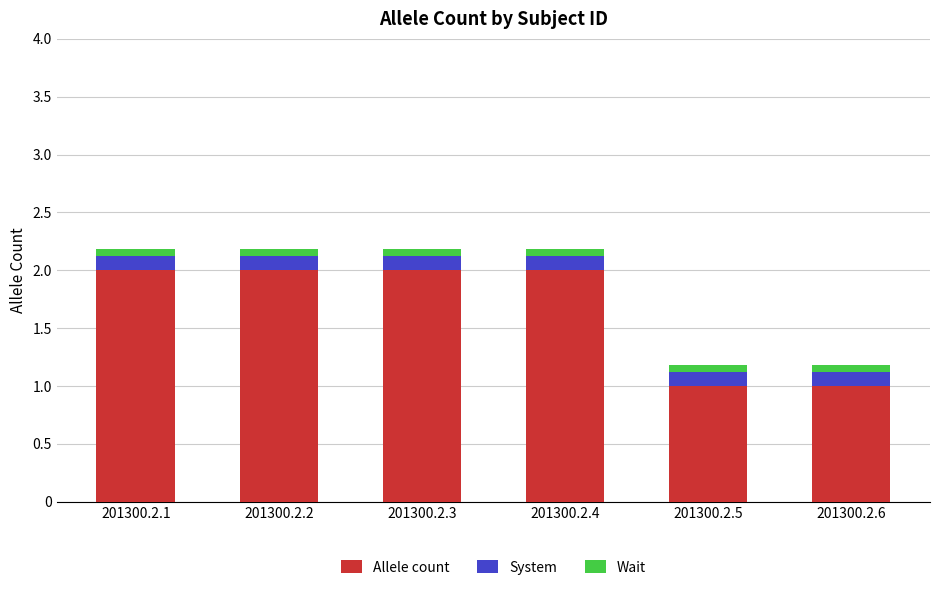

True or false: Allele count has a value of 0.5 at 201300.2.1.

False